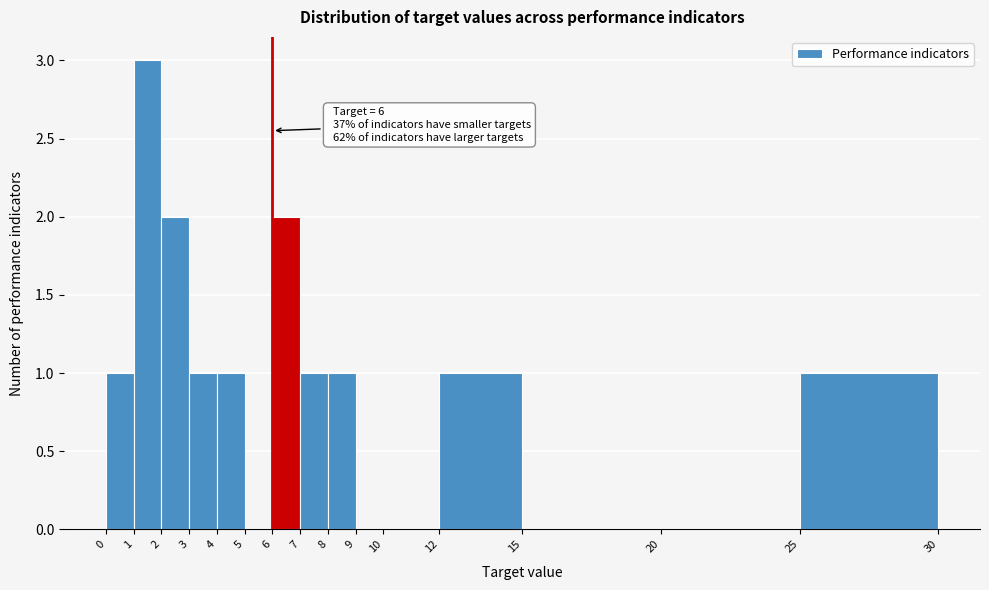

Which range on the x-axis has the tallest bar?

1 to 2